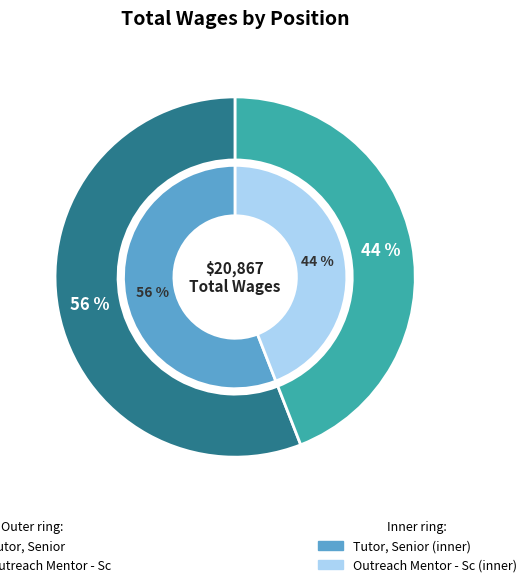

To the nearest percent, what portion does Outreach Mentor - Sc represent?

44%